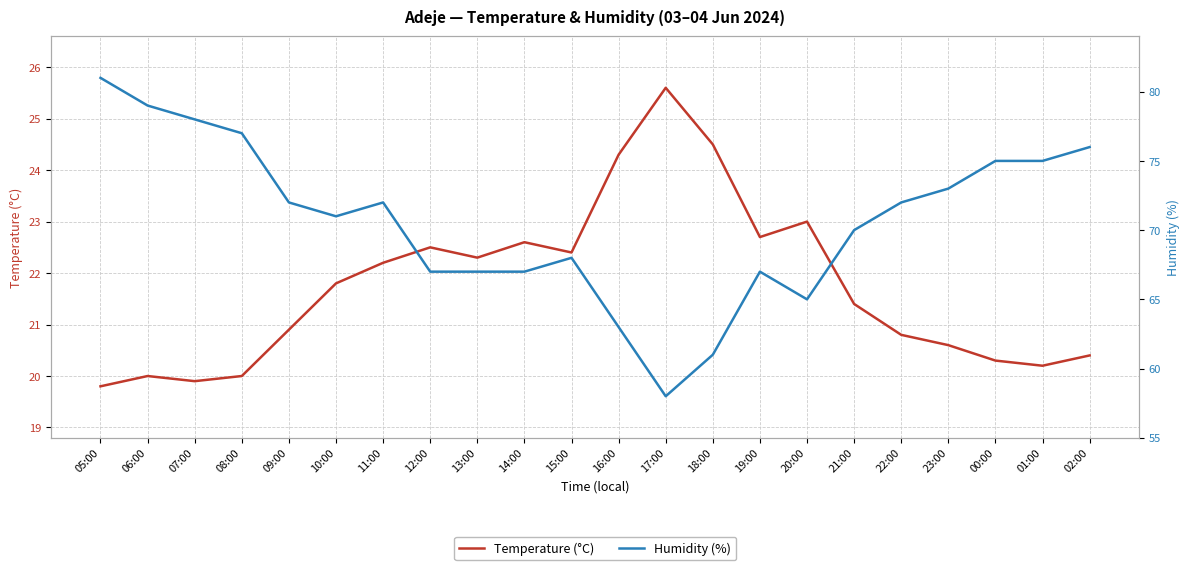

What is the label of the 8th point from the left?

12:00